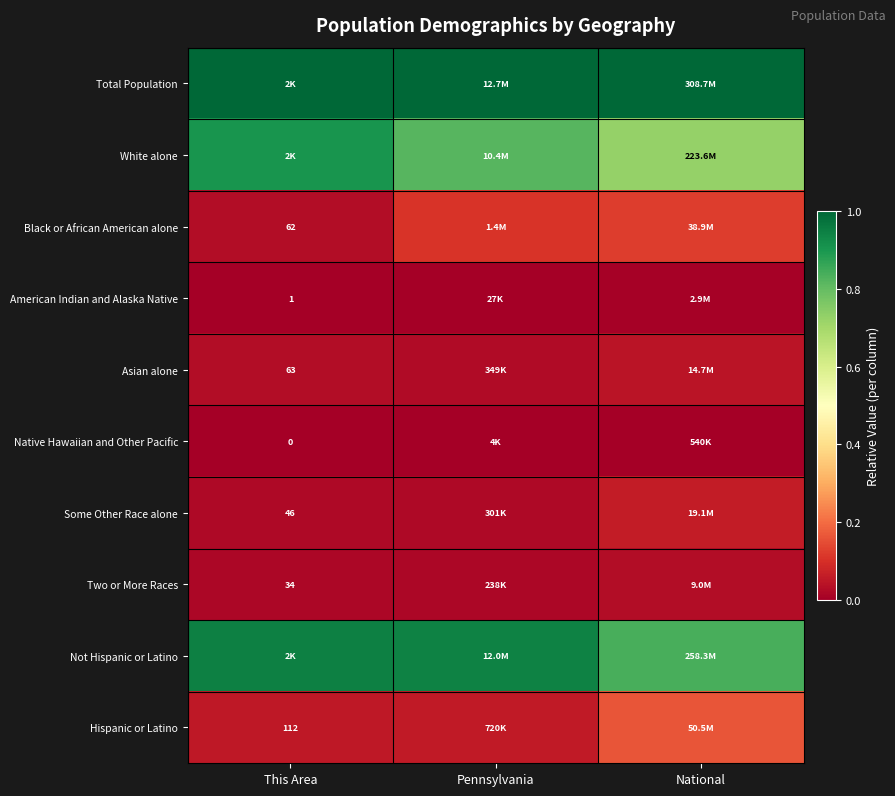

At which label is Native Hawaiian and Other Pacific closest to 0?

This Area